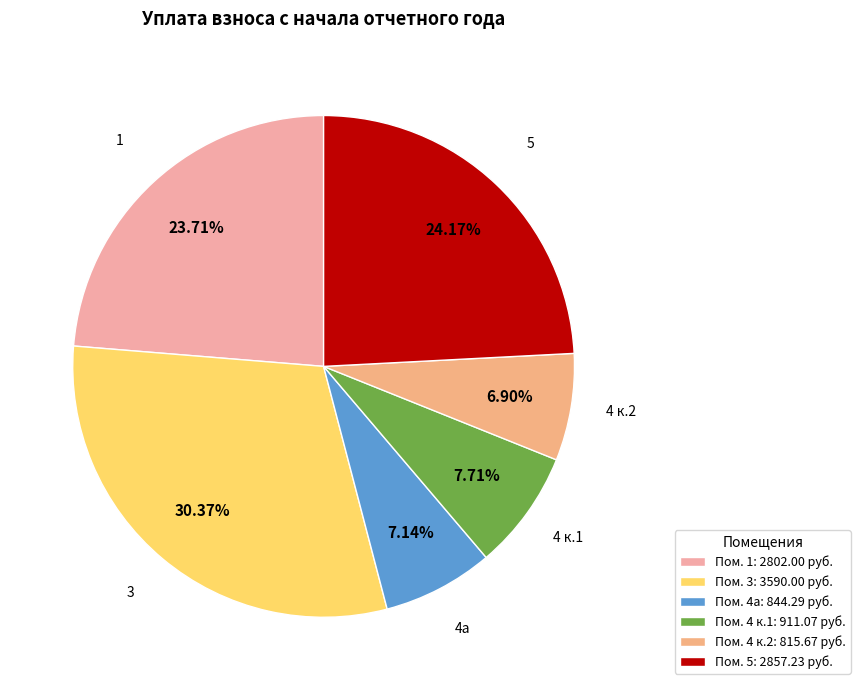

Count the number of slices in the pie.

6